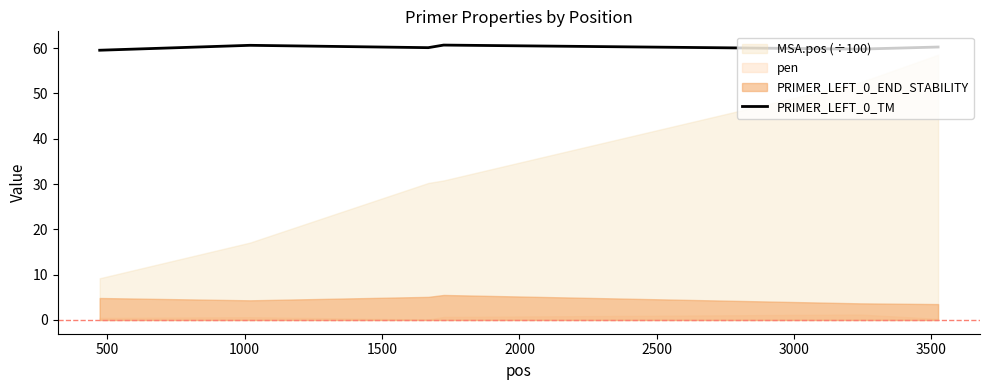

What is the approximate value at 1000?

60.1